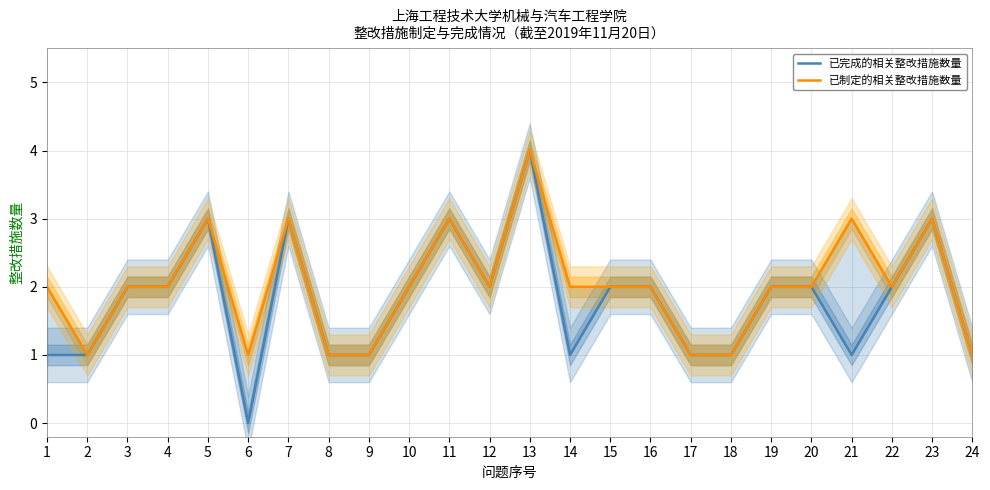

Count the number of categories in the chart.

24